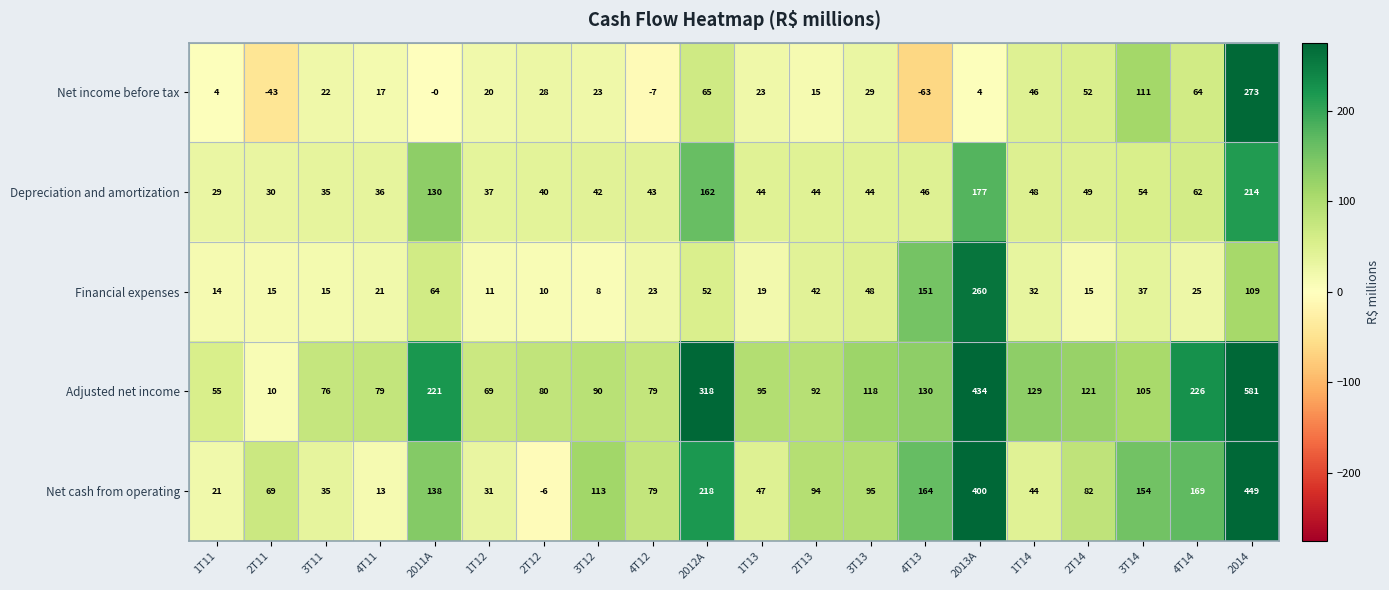

List the series in order of their peak value, highest first.

Adjusted net income, Net cash from operating, Net income before tax, Financial expenses, Depreciation and amortization